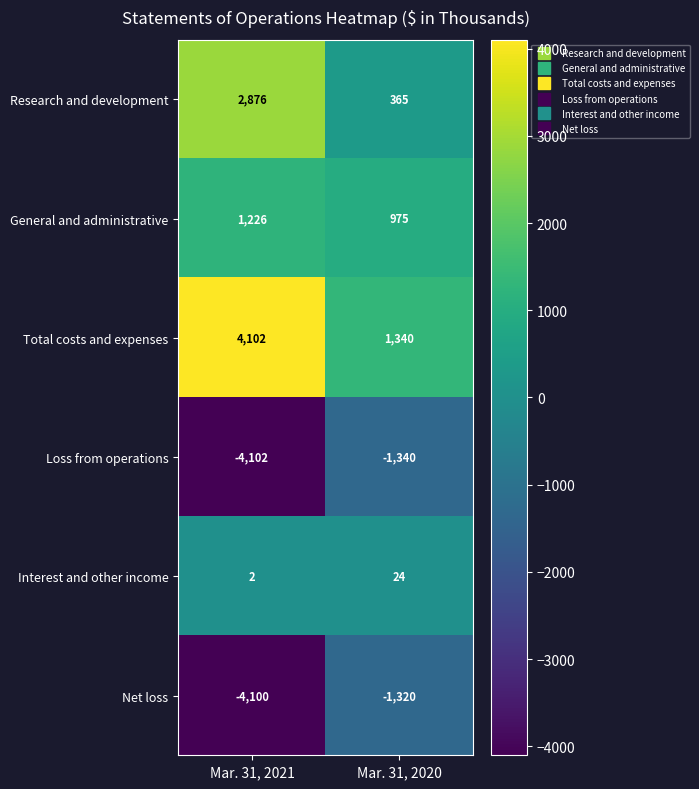

What is the greatest value displayed?

4102